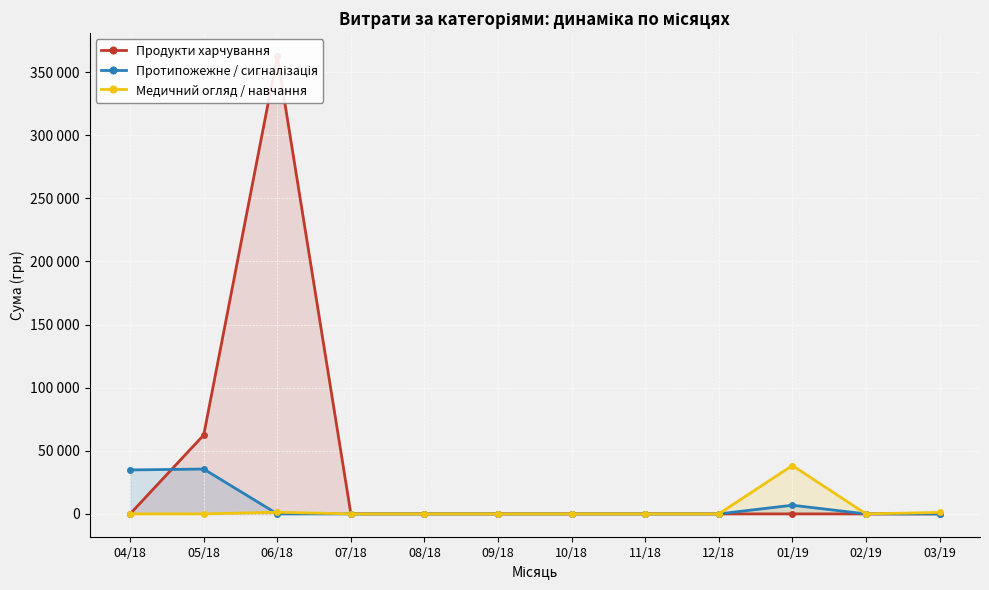

How many lines are shown in the chart?

3